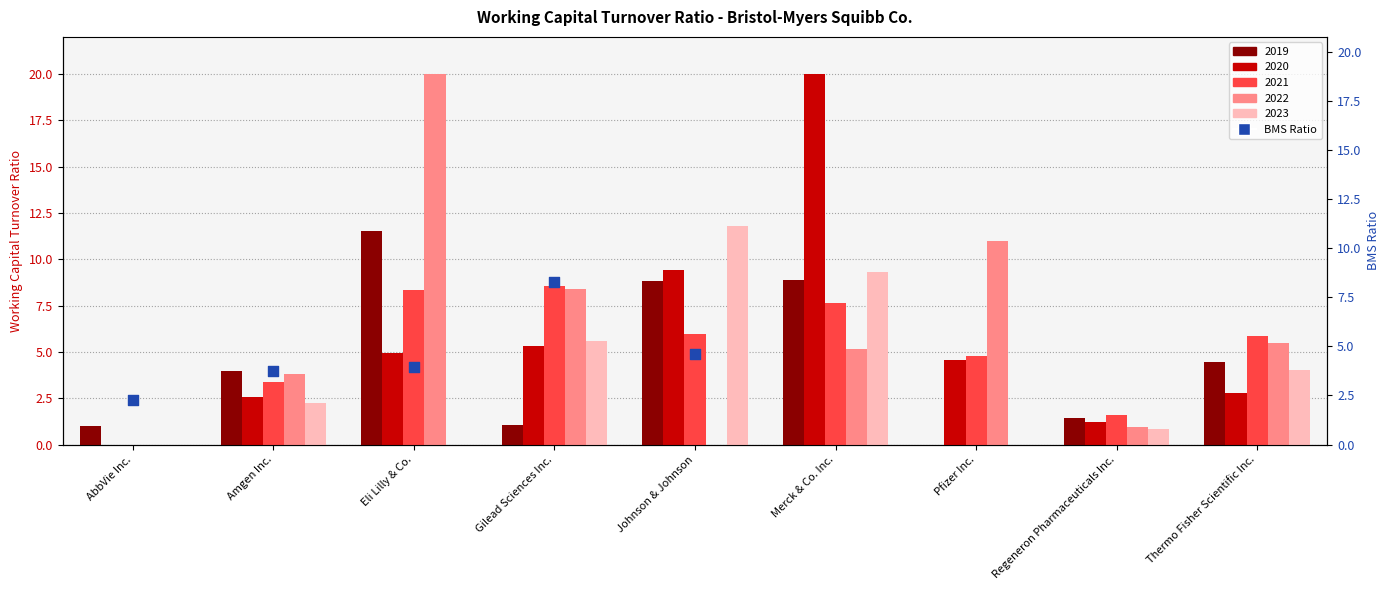

What is the change in value from AbbVie Inc. to Johnson & Johnson?

+2.3